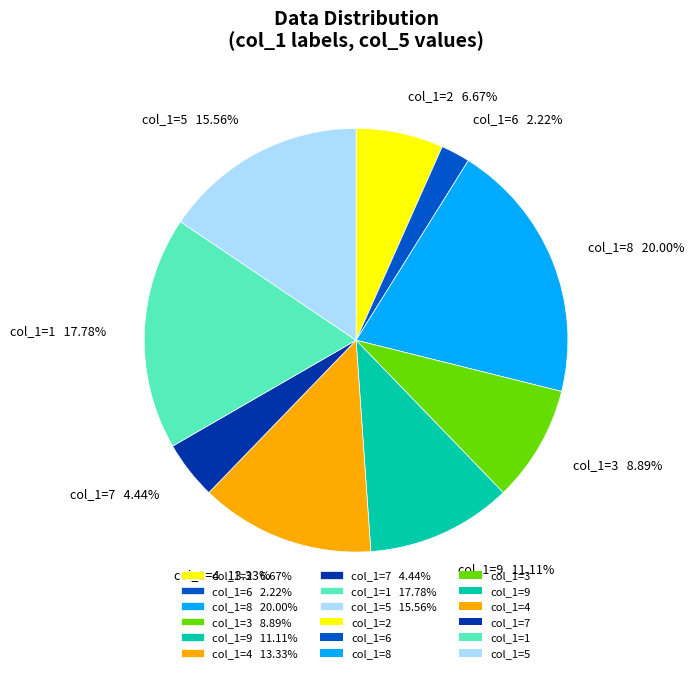

Is there any slice that represents more than half of the pie?

No